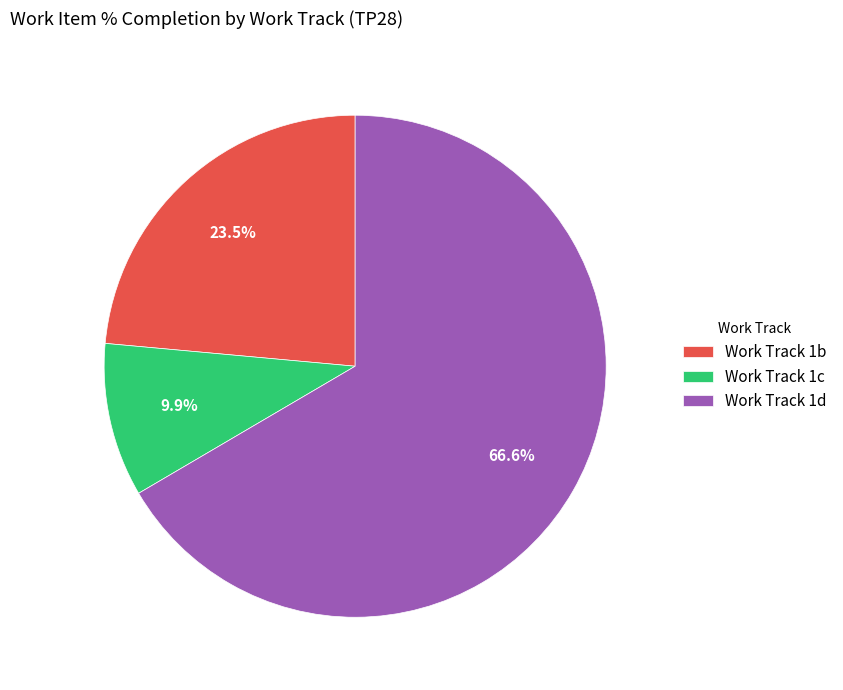

Count the number of slices in the pie.

3